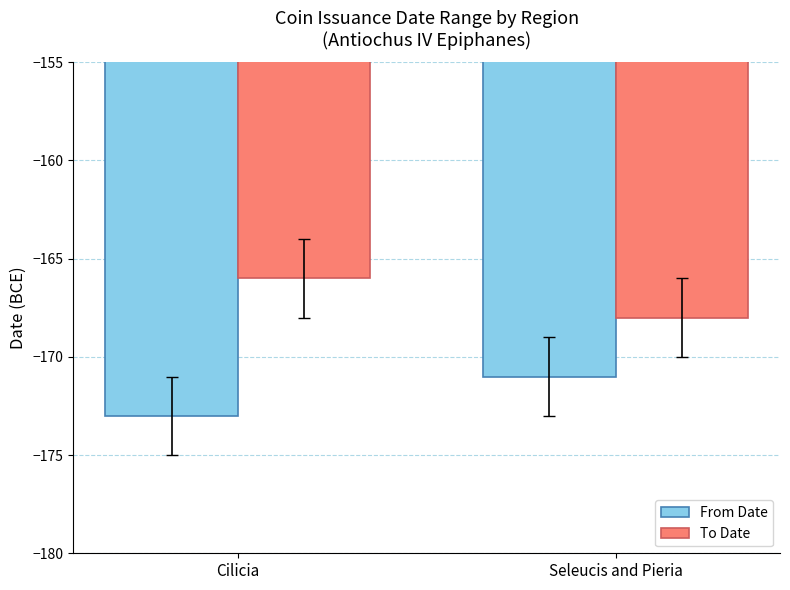

What is the label of the 2nd bar from the left?

Seleucis and Pieria